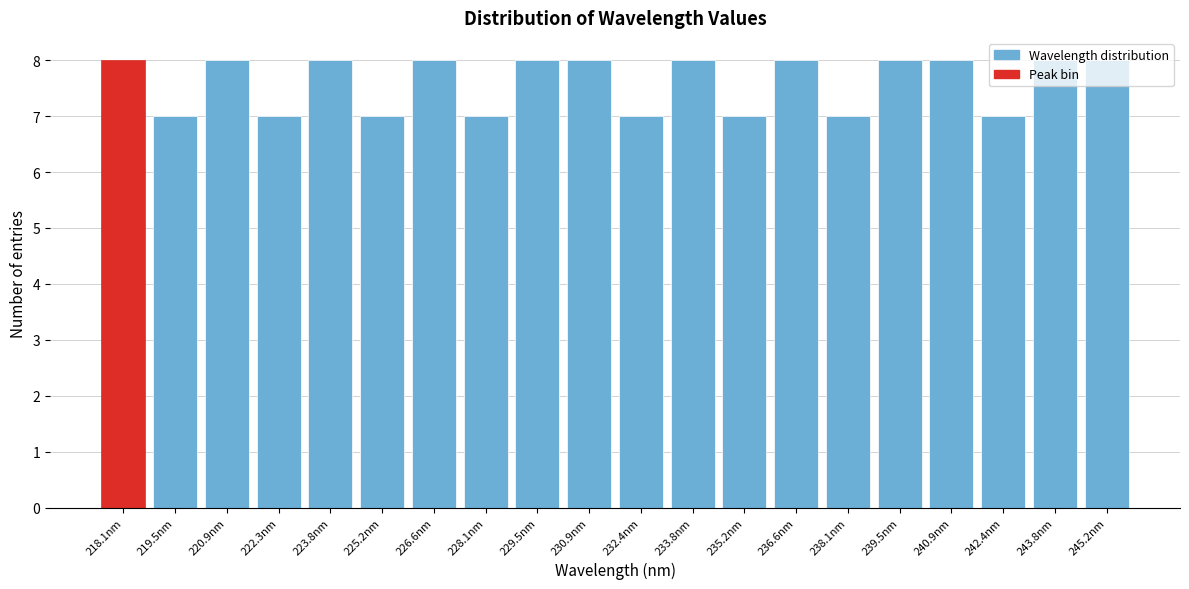

What is the maximum value shown in the chart?

8